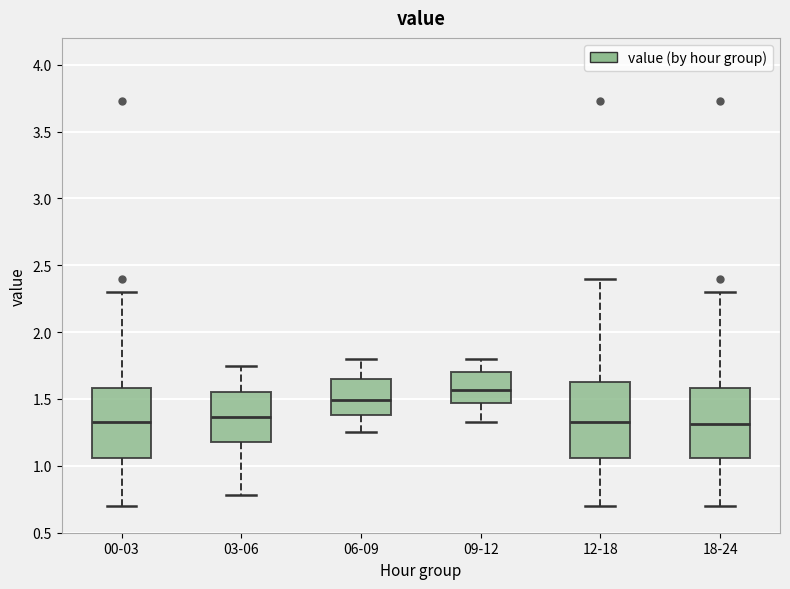

Reading left to right, transcribe this box plot: for each box, give where its median line is, the range the box spans, and where its two whiskers end, as read against the y-axis. The values are not printed on the chart, so give them approximately, as read against the axis.

00-03: median 1.35, box 1.05 to 1.60, whiskers 0.70 to 2.30
03-06: median 1.35, box 1.20 to 1.55, whiskers 0.80 to 1.75
06-09: median 1.50, box 1.40 to 1.65, whiskers 1.25 to 1.80
09-12: median 1.55, box 1.45 to 1.70, whiskers 1.35 to 1.80
12-18: median 1.35, box 1.05 to 1.65, whiskers 0.70 to 2.40
18-24: median 1.30, box 1.05 to 1.60, whiskers 0.70 to 2.30